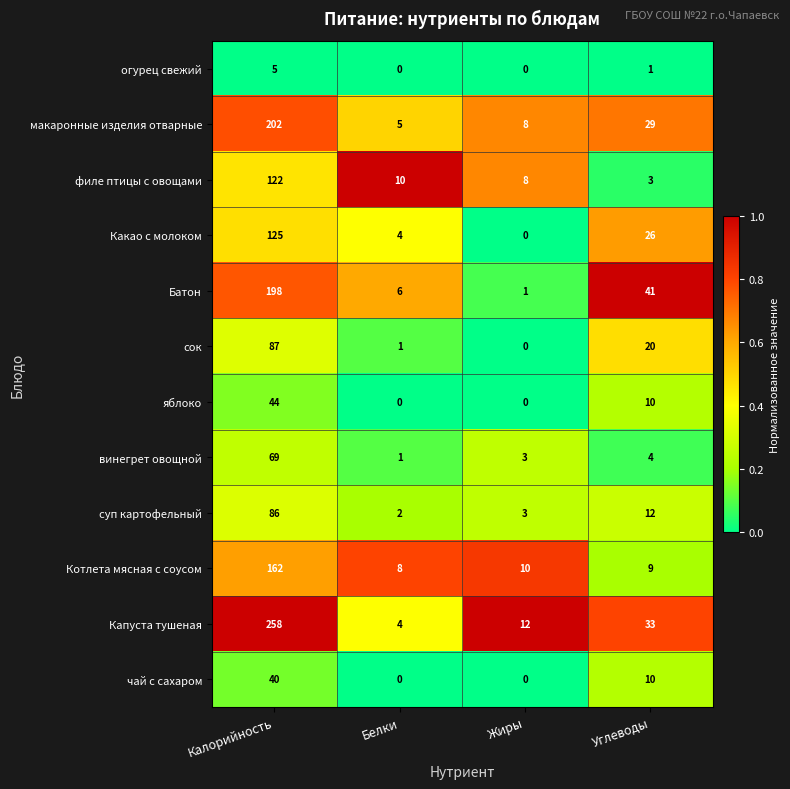

Rank the categories by Капуста тушеная value from highest to lowest.

Калорийность, Углеводы, Жиры, Белки